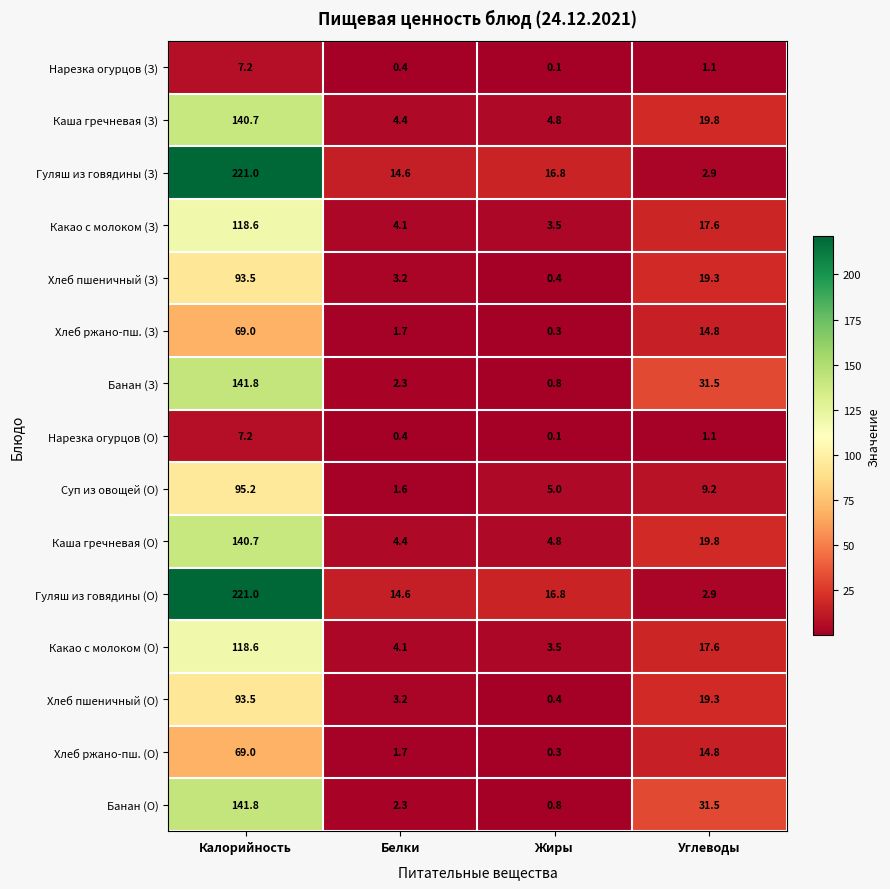

Count the number of data series in this chart.

15